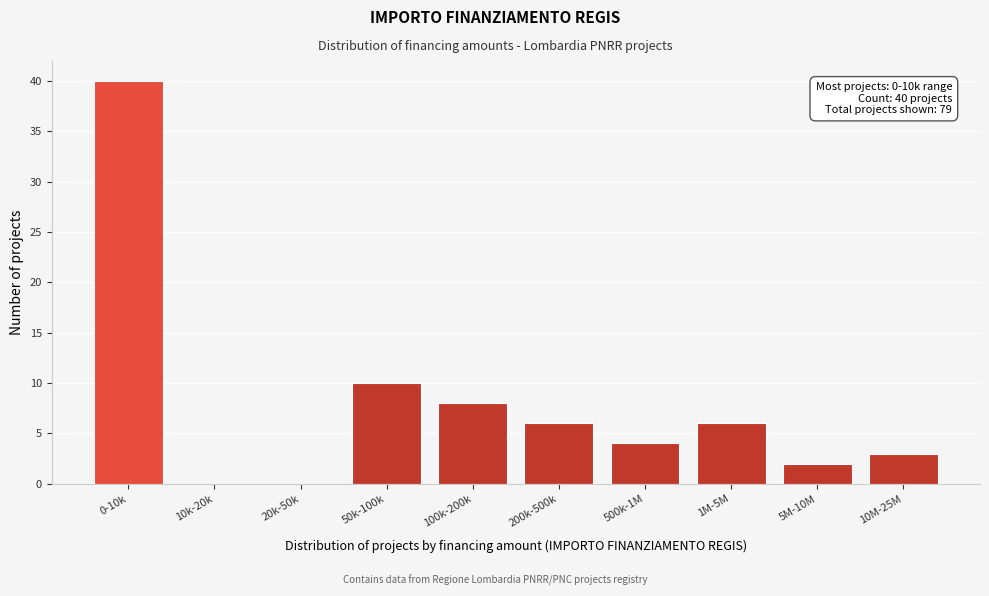

Reading left to right, what are all the values shown in this chart?

0-10k=40	10k-20k=0	20k-50k=0	50k-100k=10	100k-200k=8	200k-500k=6	500k-1M=4	1M-5M=6	5M-10M=2	10M-25M=3